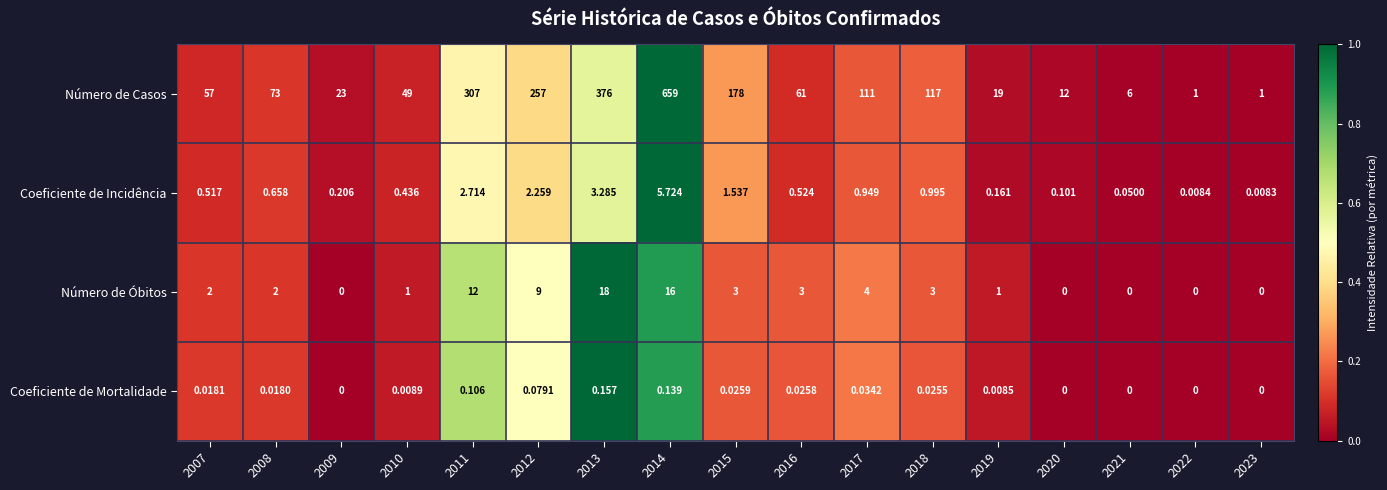

Is the value of Número de Óbitos at 2010 greater than the value of Coeficiente de Incidência at 2020?

Yes